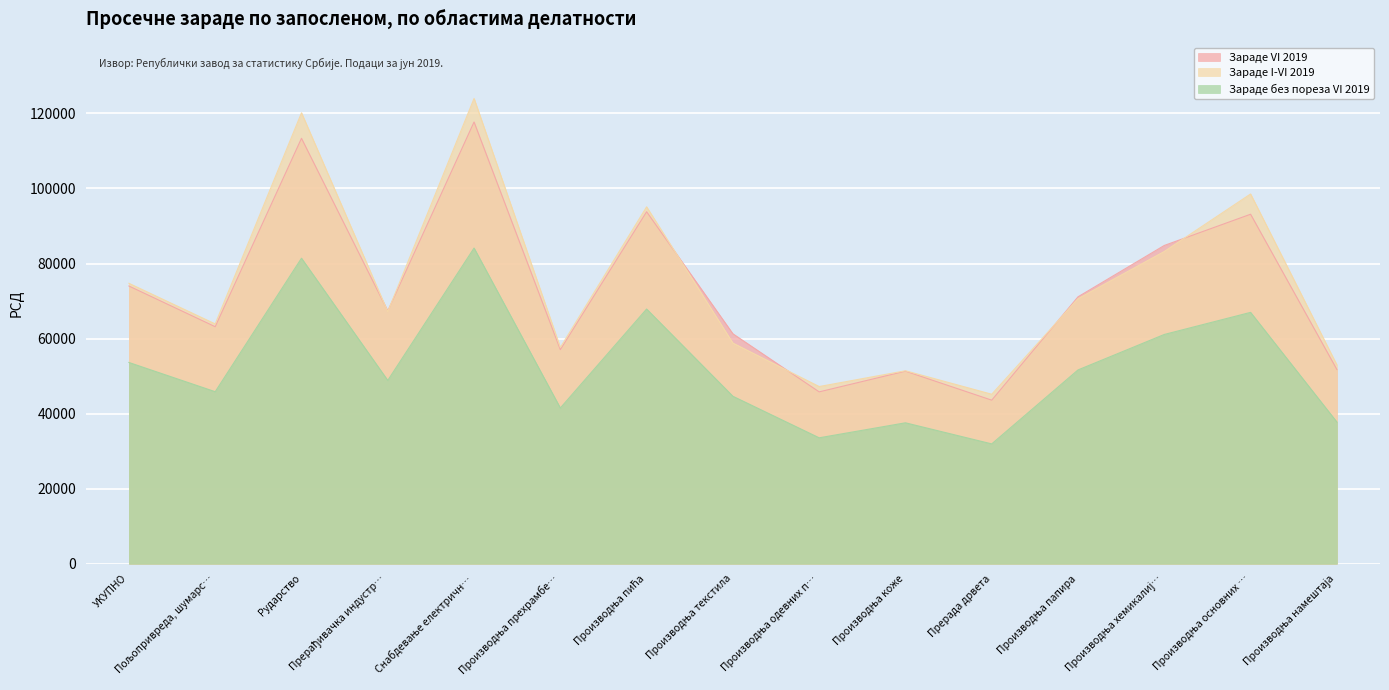

True or false: Зараде VI 2019 has a value of 43589 at Прерада дрвета.

True